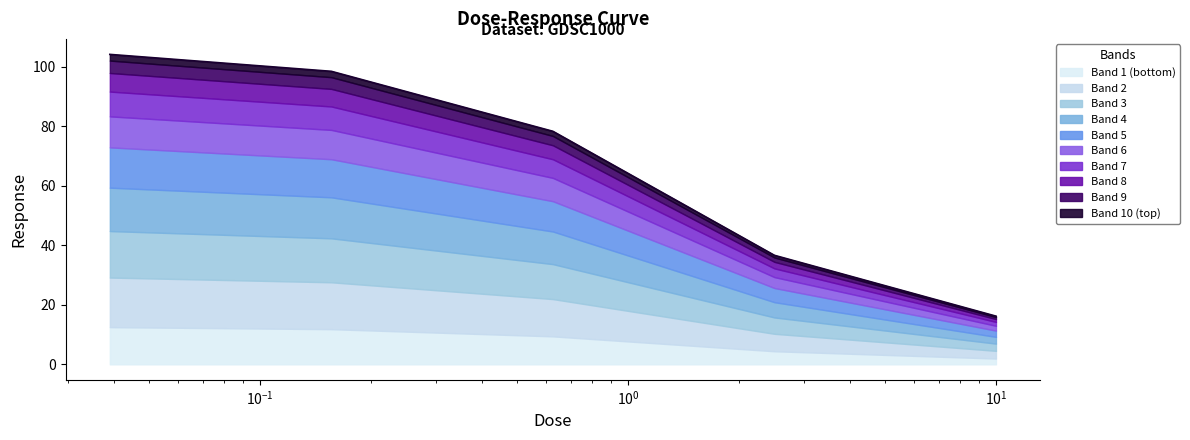

What is the maximum value shown in the chart?

104.2